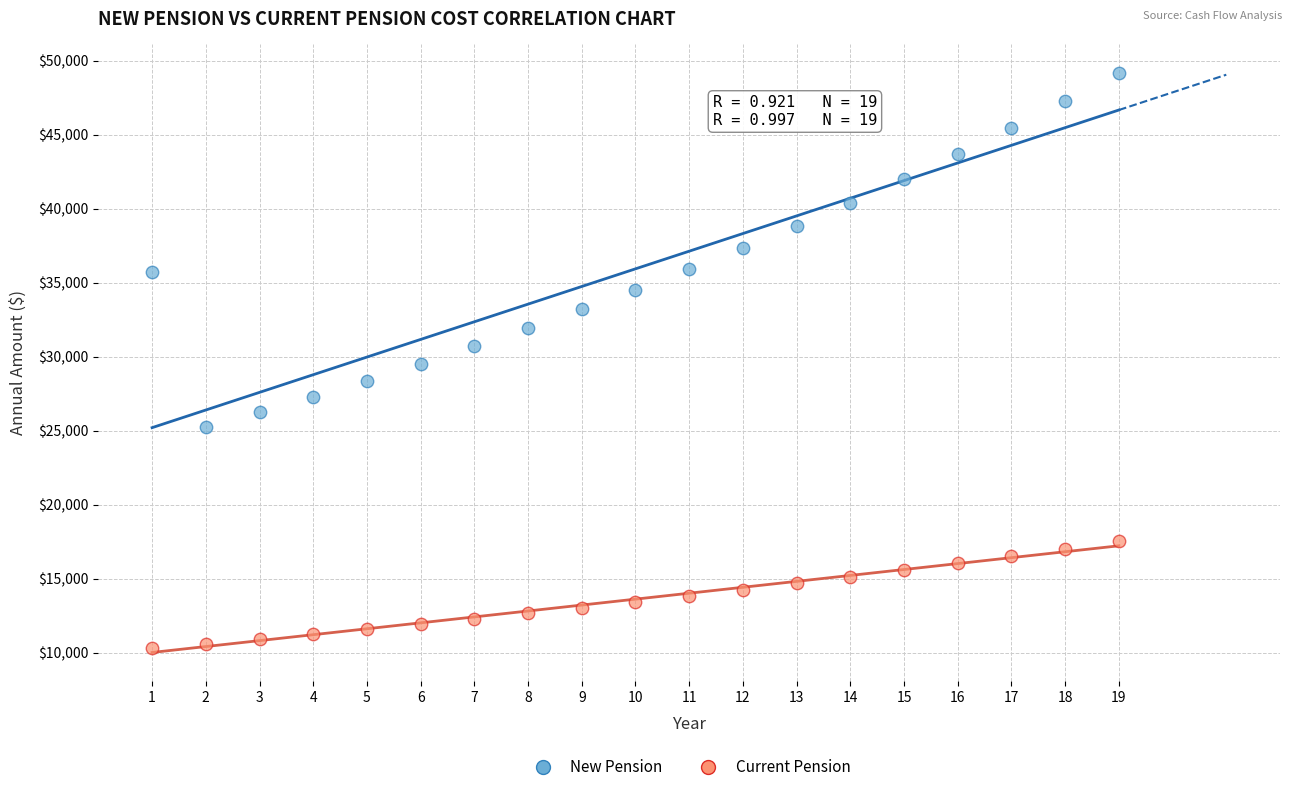

Across all data points, what is the range of X values (max minus min)?

18.0